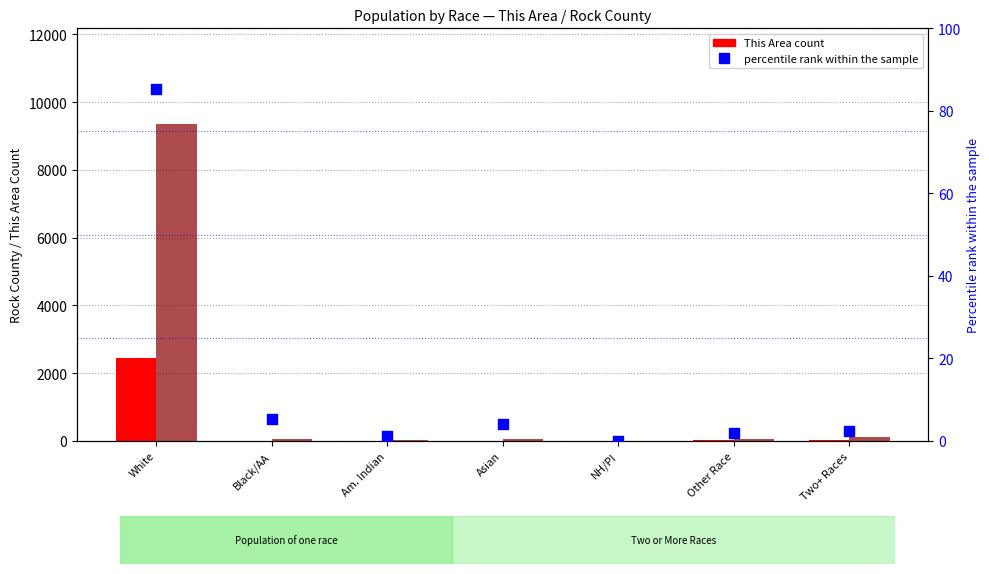

Which series contains the lowest Y value?

This Area